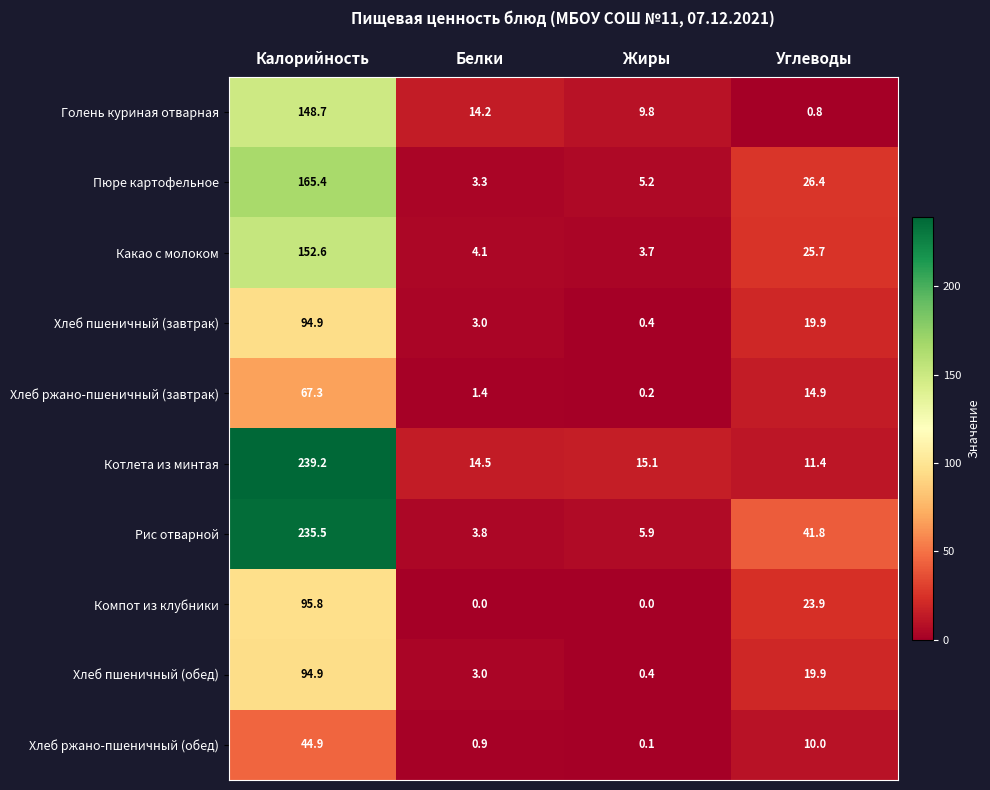

Which series has the largest total across all categories?

Рис отварной